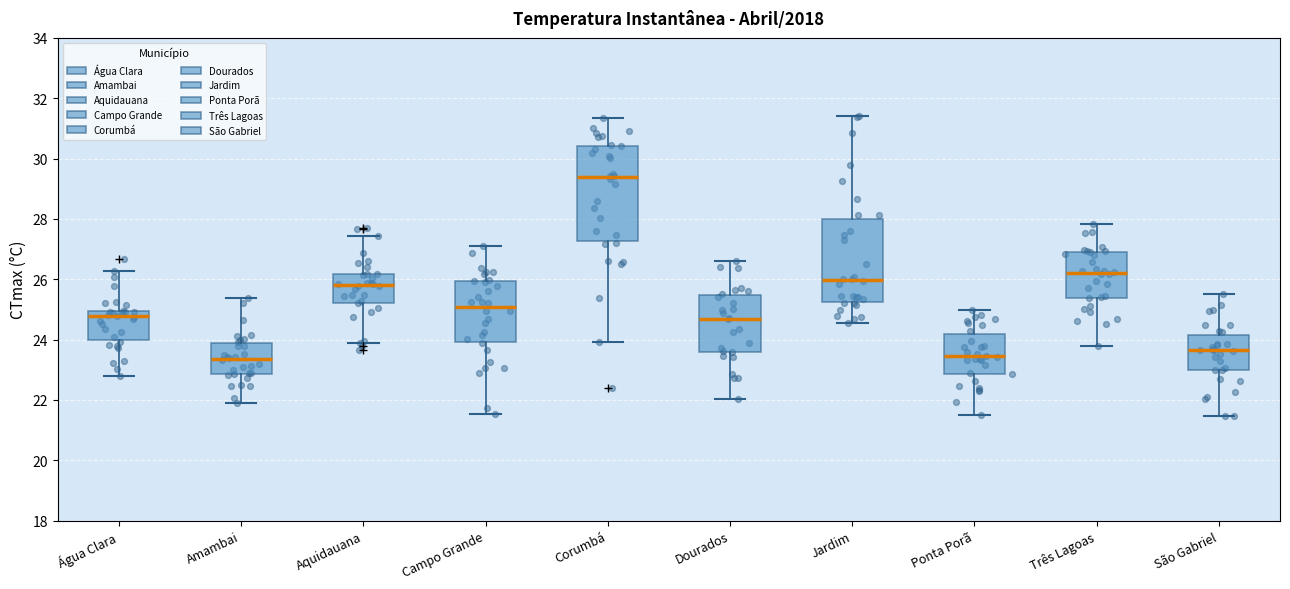

Reading left to right, transcribe this box plot: for each box, give where its median line is, the range the box spans, and where its two whiskers end, as read against the y-axis. The values are not printed on the chart, so give them approximately, as read against the axis.

Água Clara: median 24.8, box 24.0 to 25.0, whiskers 22.8 to 26.2
Amambai: median 23.4, box 22.8 to 23.8, whiskers 22.0 to 25.4
Aquidauana: median 25.8, box 25.2 to 26.2, whiskers 23.8 to 27.4
Campo Grande: median 25.0, box 24.0 to 26.0, whiskers 21.6 to 27.0
Corumbá: median 29.4, box 27.2 to 30.4, whiskers 24.0 to 31.4
Dourados: median 24.6, box 23.6 to 25.4, whiskers 22.0 to 26.6
Jardim: median 26.0, box 25.2 to 28.0, whiskers 24.6 to 31.4
Ponta Porã: median 23.4, box 22.8 to 24.2, whiskers 21.6 to 25.0
Três Lagoas: median 26.2, box 25.4 to 26.8, whiskers 23.8 to 27.8
São Gabriel: median 23.6, box 23.0 to 24.2, whiskers 21.4 to 25.6